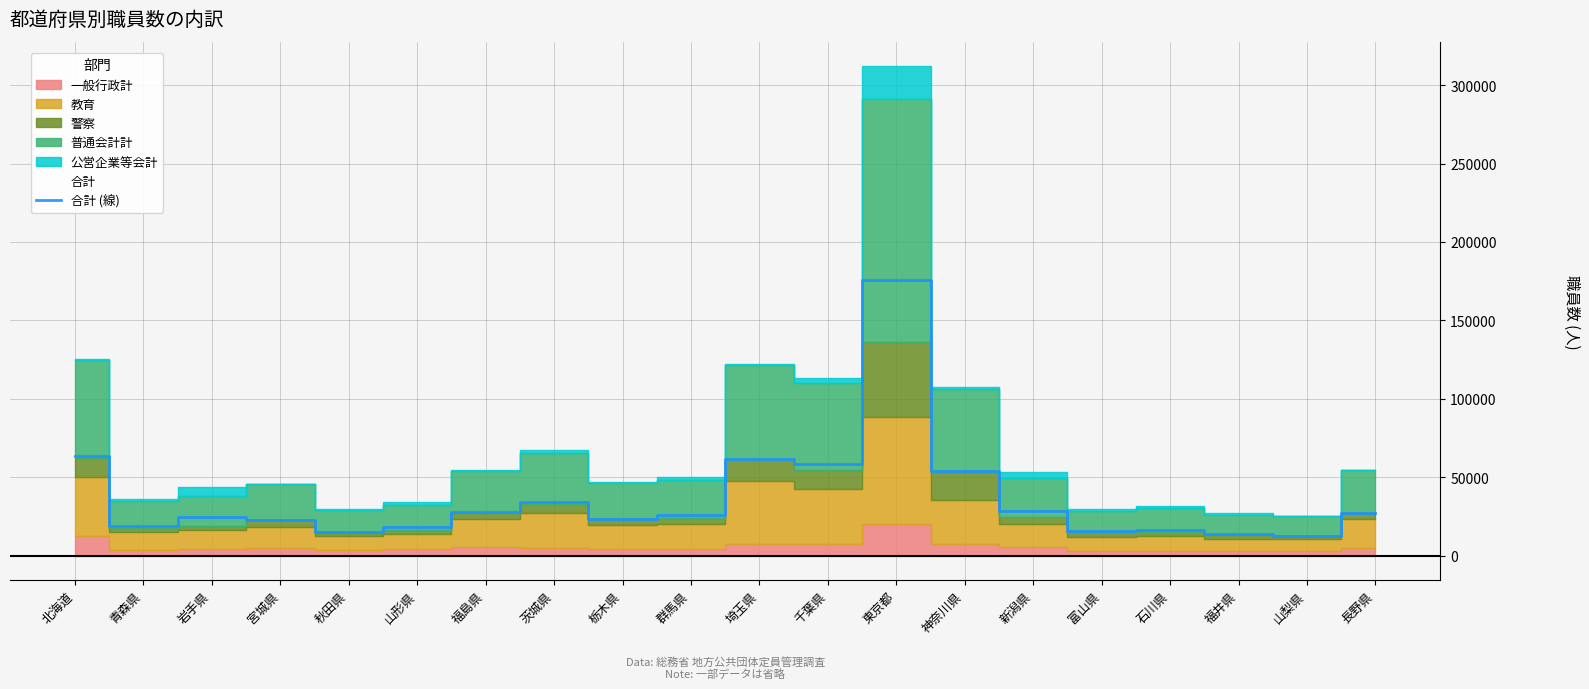

Reading left to right, extract all data points from this chart.

北海道=63246	青森県=18838	岩手県=24532	宮城県=22943	秋田県=14797	山形県=18222	福島県=27536	茨城県=34457	栃木県=23584	群馬県=25806	埼玉県=61450	千葉県=58585	東京都=175972	神奈川県=54162	新潟県=28386	富山県=15516	石川県=16299	福井県=14012	山梨県=12792	長野県=27358